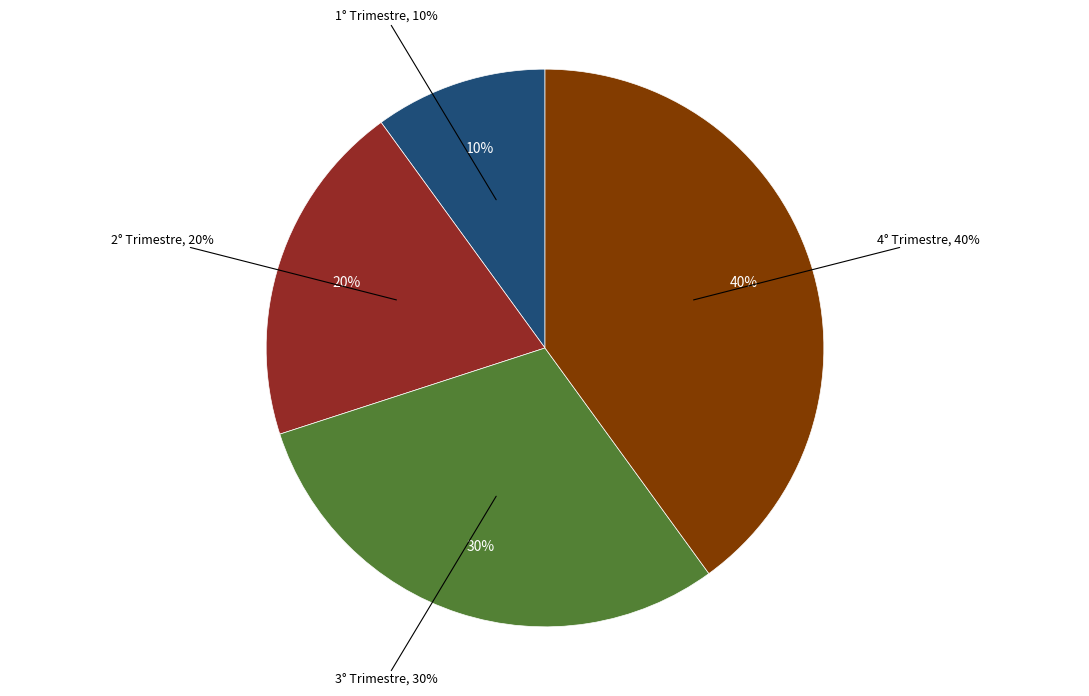

Is there any slice that represents more than half of the pie?

No